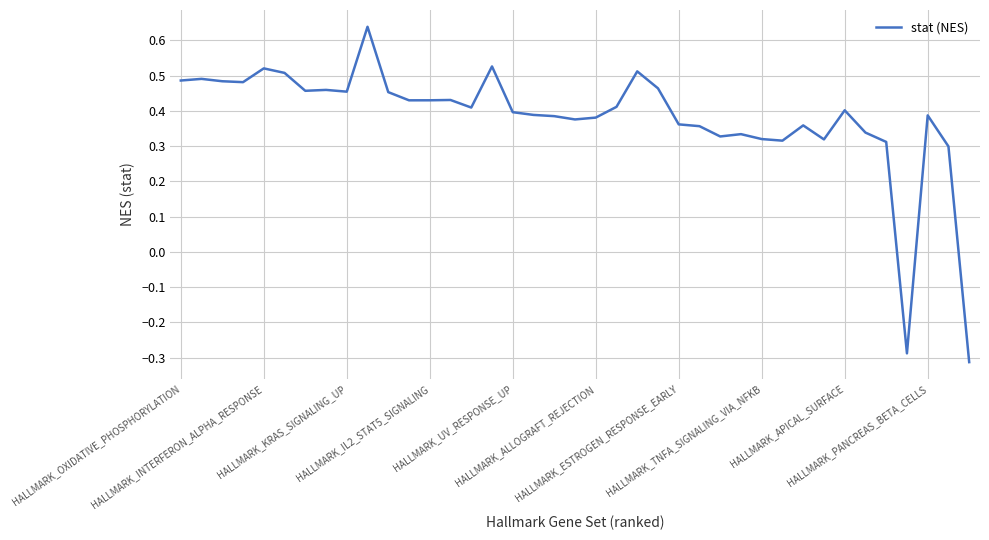

What is the difference between the maximum and minimum values?

1.0